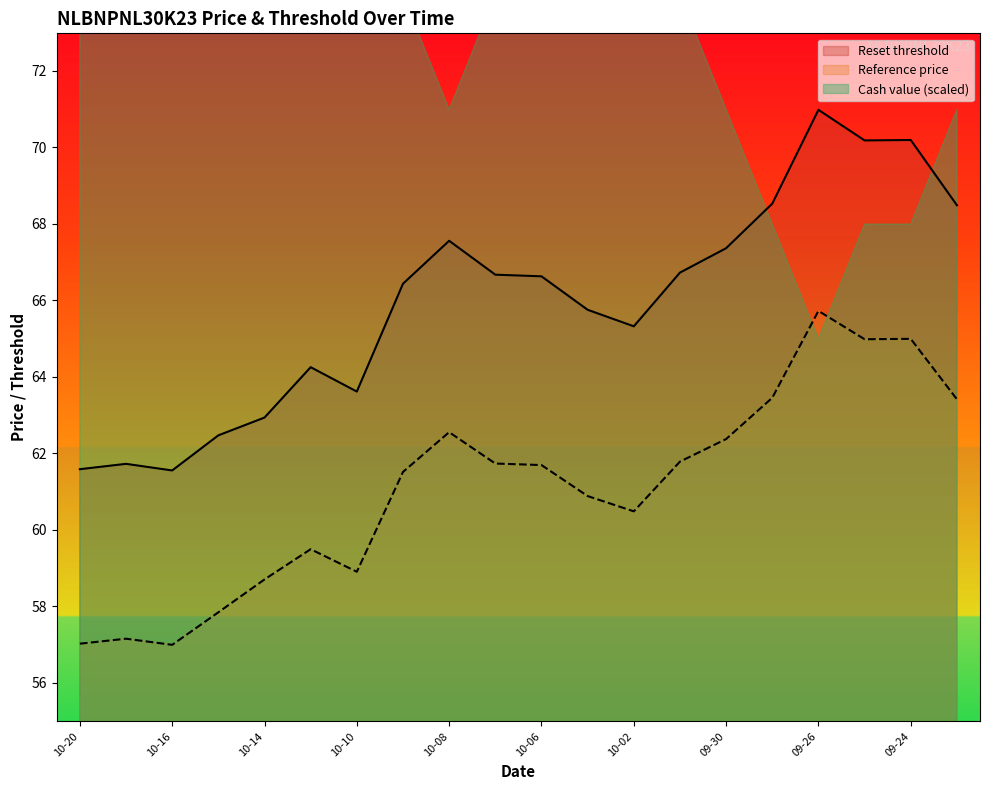

The Reset threshold series shows 43.7 at 2025-09-29. True or false?

False